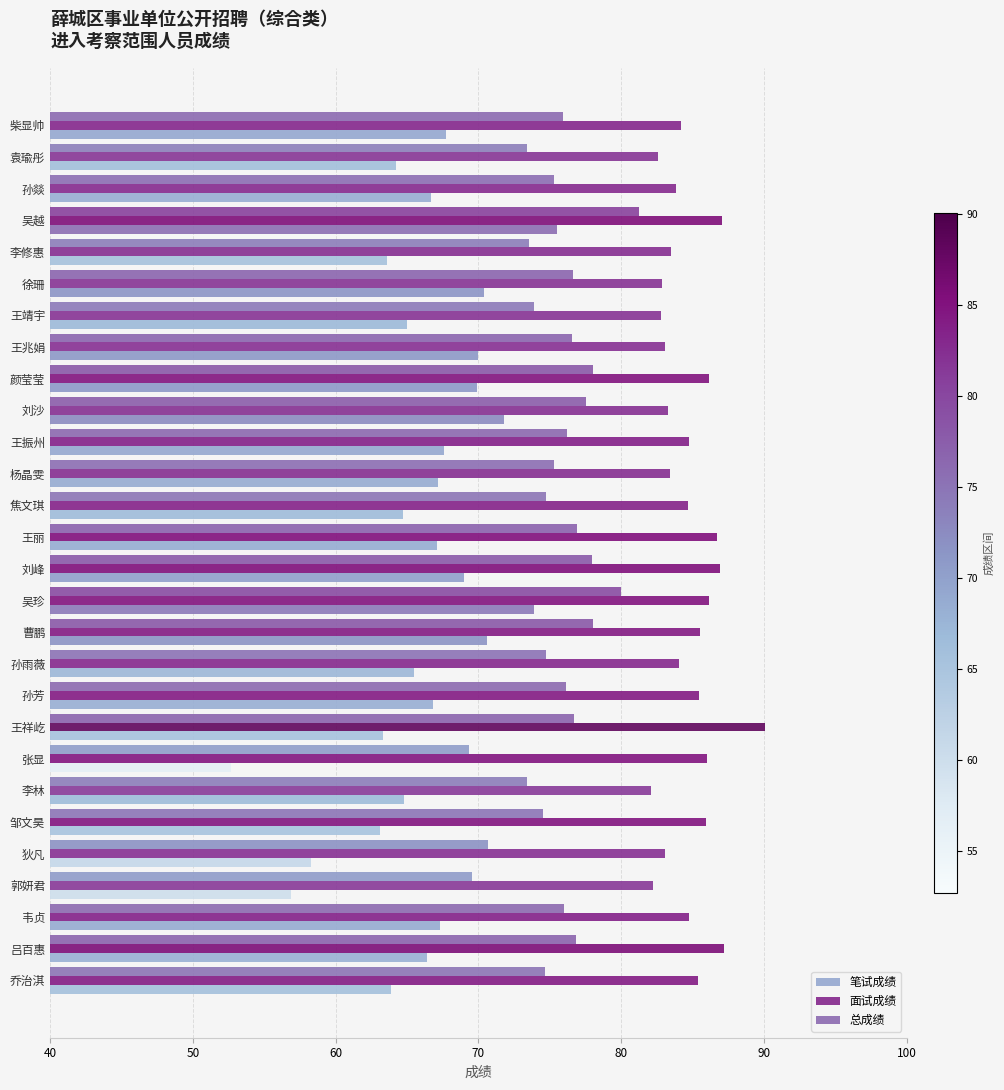

How many data points does each series have?

28